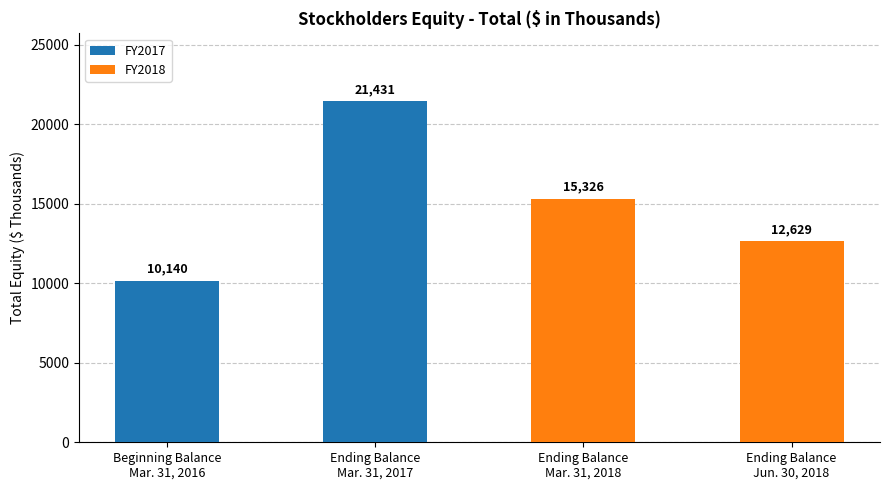

How many distinct data groups are displayed?

2